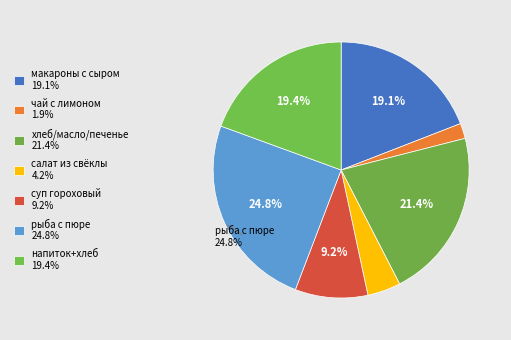

Count the number of slices in the pie.

7